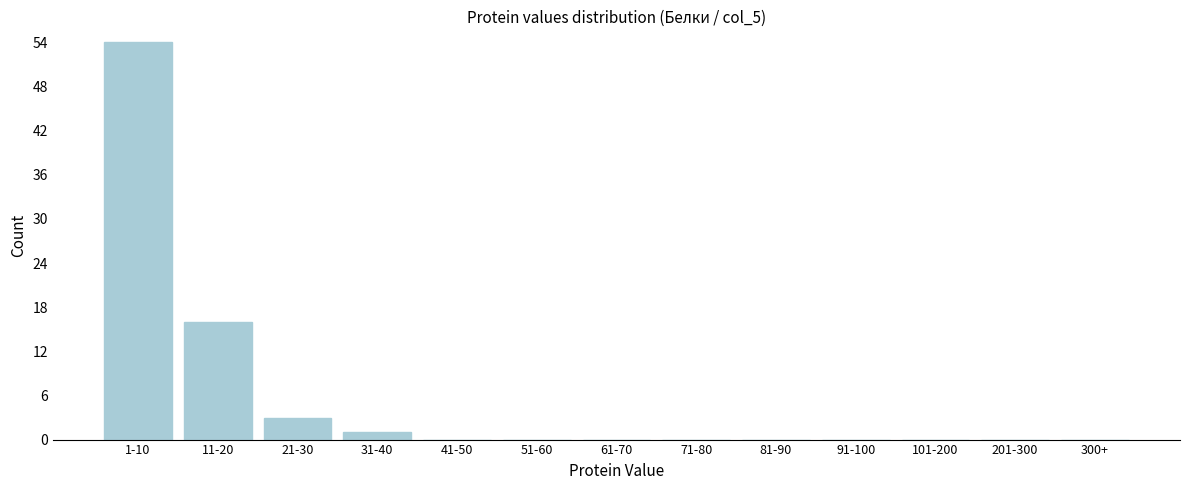

Reading right to left, extract all data points from this chart.

300+=0	201-300=0	101-200=0	91-100=0	81-90=0	71-80=0	61-70=0	51-60=0	41-50=0	31-40=1	21-30=3	11-20=16	1-10=54